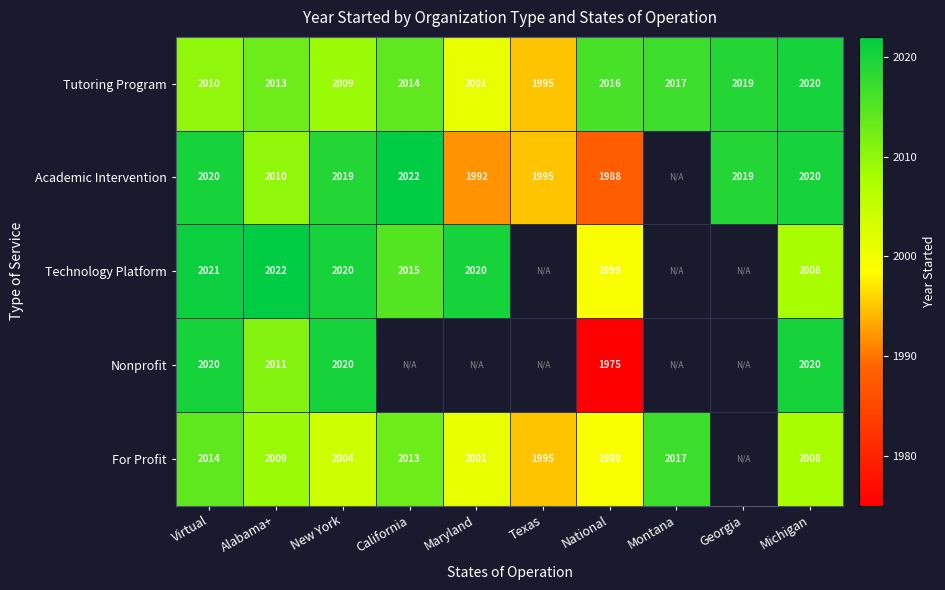

Which category has the lowest value across all series?

National